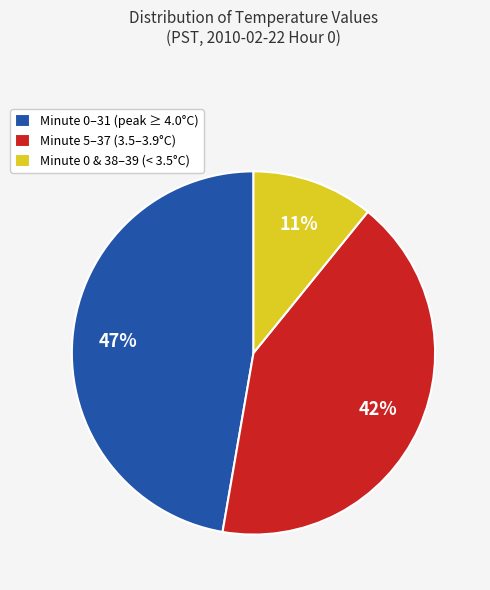

What percentage is the Minute 5–37 (3.5–3.9°C) slice, to the nearest percent?

42%